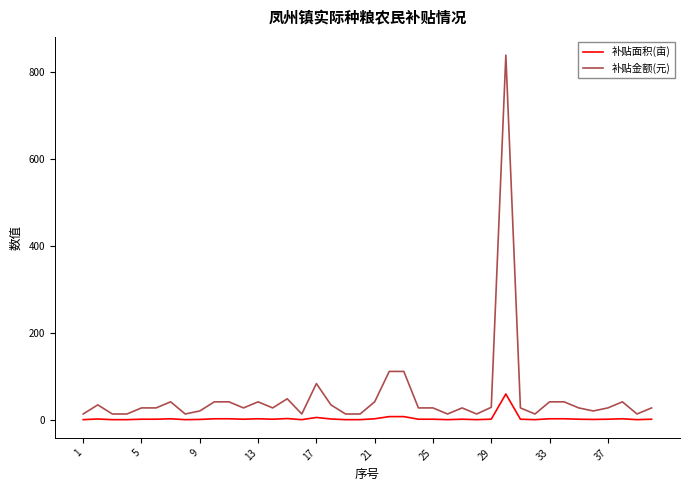

Count the number of data series in this chart.

2